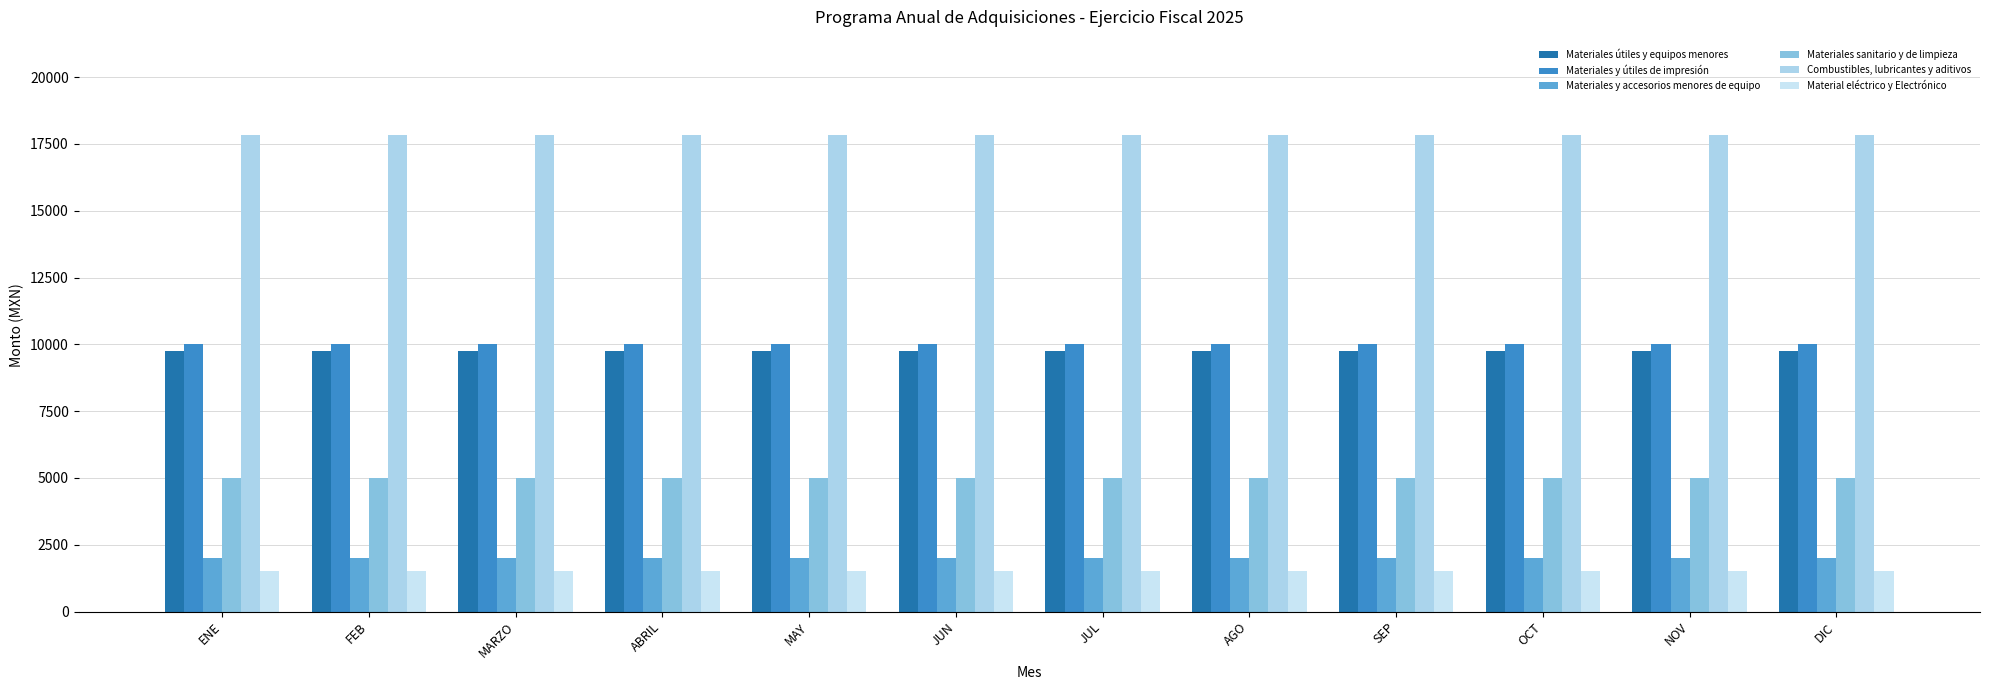

Which series changed the most between JUL and OCT?

Materiales útiles y equipos menores